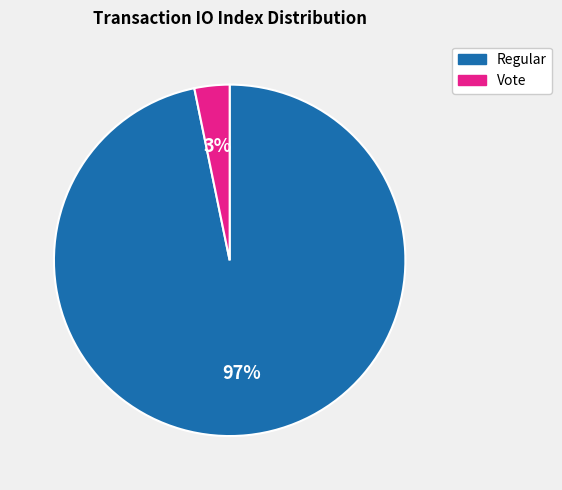

What percentage is the Regular slice, to the nearest percent?

97%